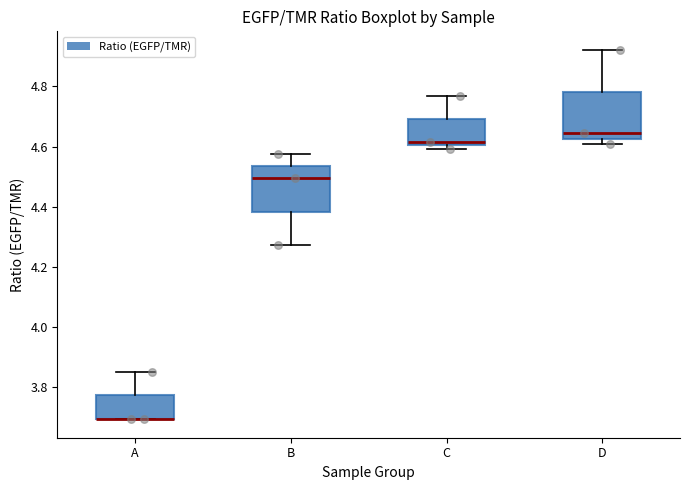

Where is the lower edge of the box for B on the y-axis? The values are not printed on the chart, so give them approximately, as read against the axis.

4.38